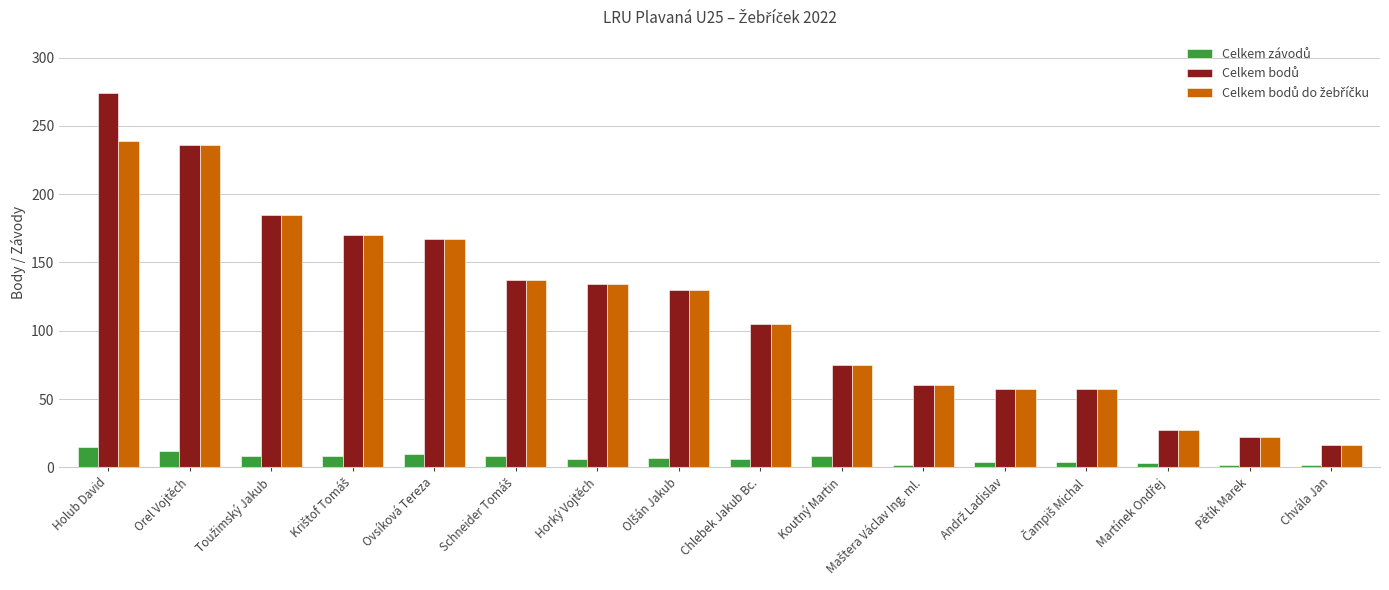

What is the maximum value shown in the chart?

274